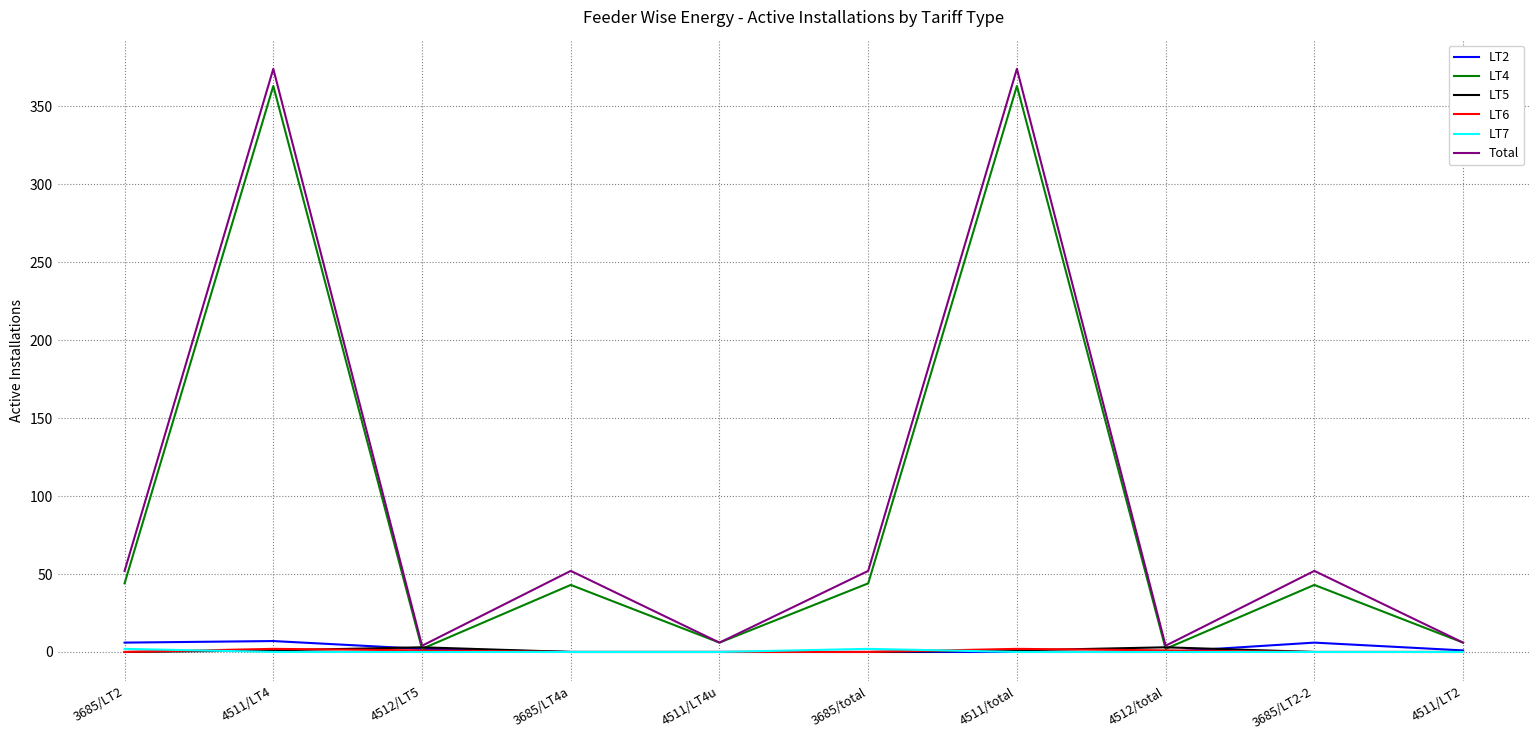

What is the sum of all LT5 values?

8